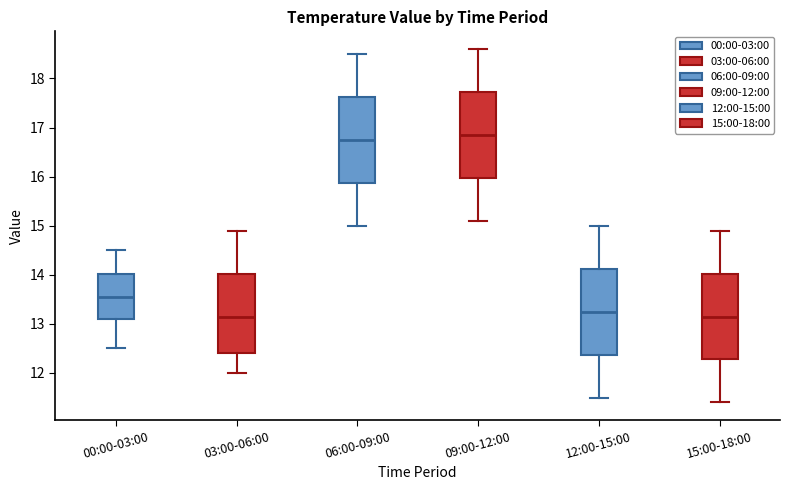

Reading left to right, transcribe this box plot: for each box, give where its median line is, the range the box spans, and where its two whiskers end, as read against the y-axis. The values are not printed on the chart, so give them approximately, as read against the axis.

00:00-03:00: median 13.6, box 13.1 to 14.0, whiskers 12.5 to 14.5
03:00-06:00: median 13.2, box 12.4 to 14.0, whiskers 12.0 to 14.9
06:00-09:00: median 16.8, box 15.9 to 17.6, whiskers 15.0 to 18.5
09:00-12:00: median 16.9, box 16.0 to 17.7, whiskers 15.1 to 18.6
12:00-15:00: median 13.3, box 12.4 to 14.1, whiskers 11.5 to 15.0
15:00-18:00: median 13.2, box 12.3 to 14.0, whiskers 11.4 to 14.9